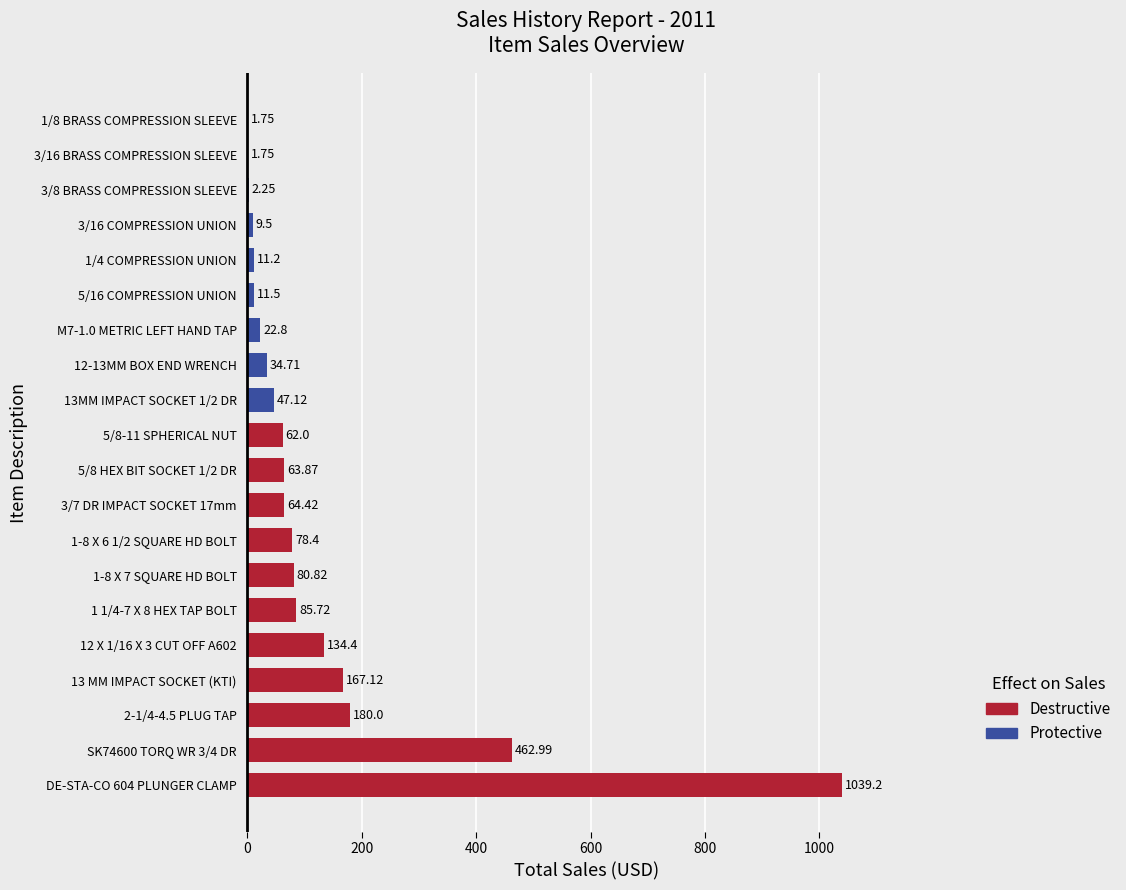

What is the ratio of the value at 12-13MM BOX END WRENCH to the value at 13 MM IMPACT SOCKET (KTI)?

0.2